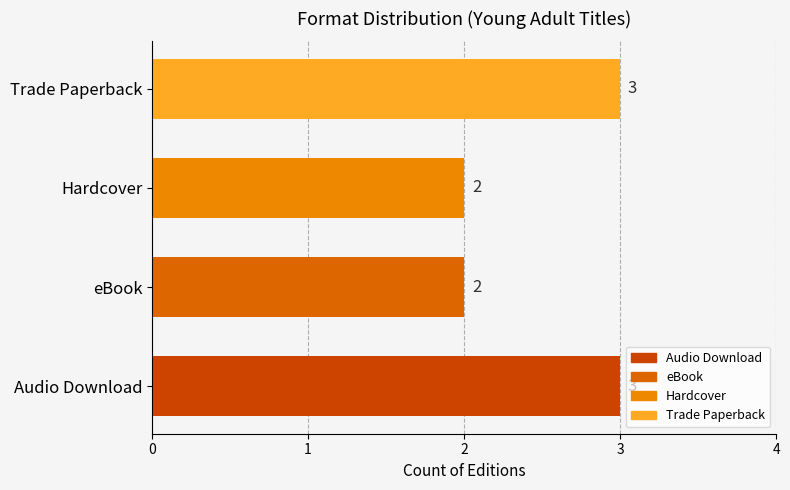

How many values are below 3?

2